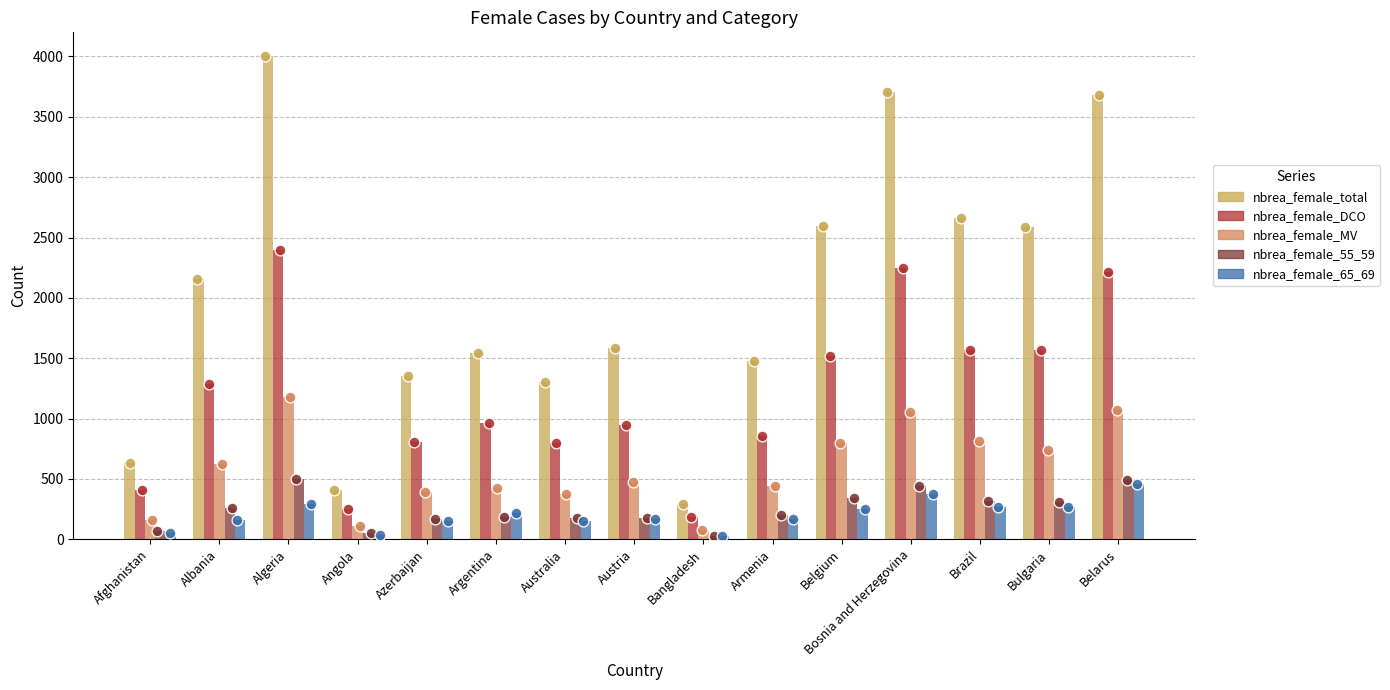

What is the total value across all series at Bosnia and Herzegovina?

7829